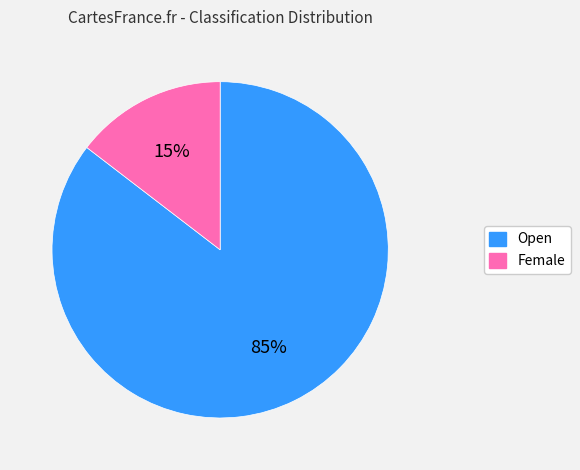

To the nearest percent, what is the combined percentage of Female and Open?

100%